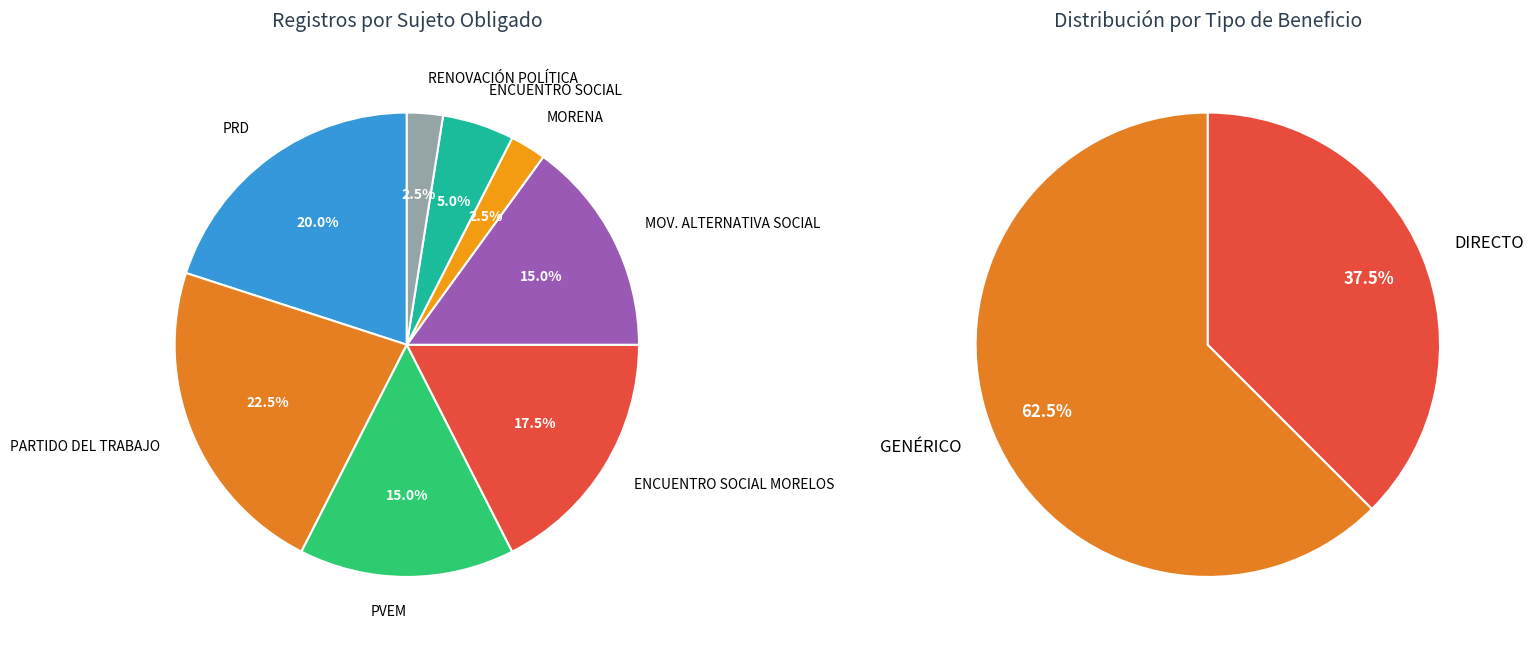

How many segments does this pie chart have?

8